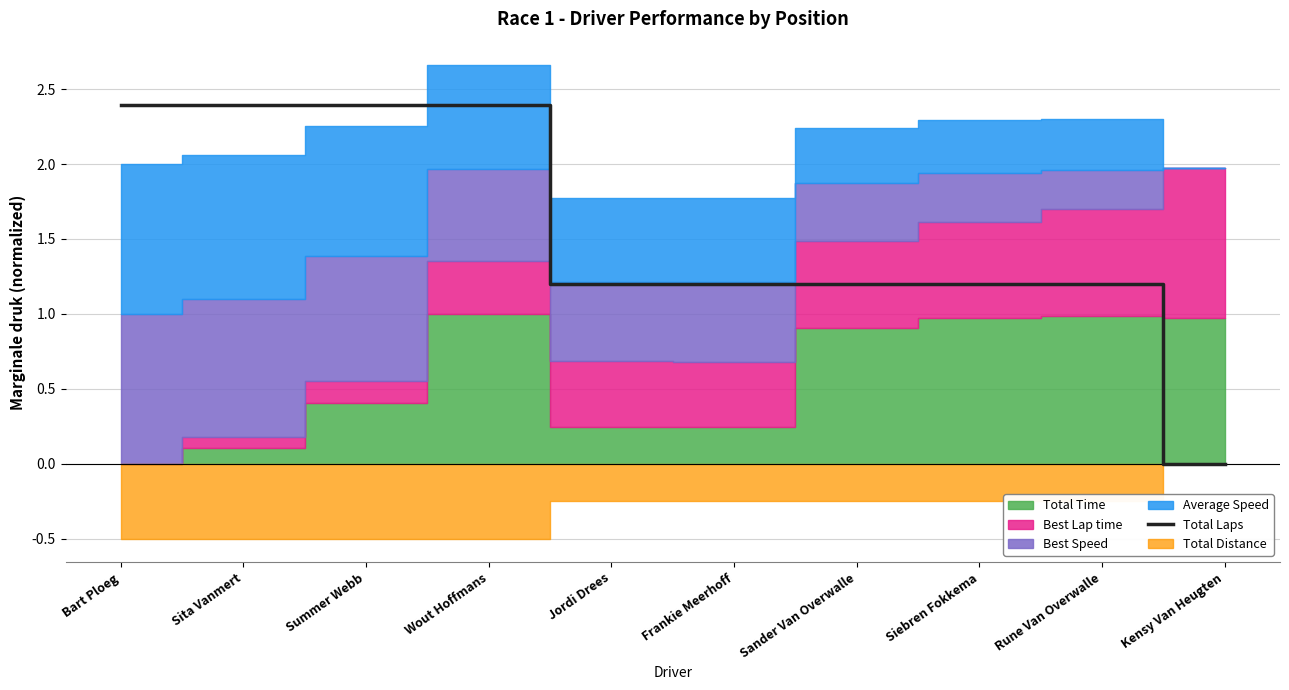

True or false: the data shows 2.4 at Wout Hoffmans.

True